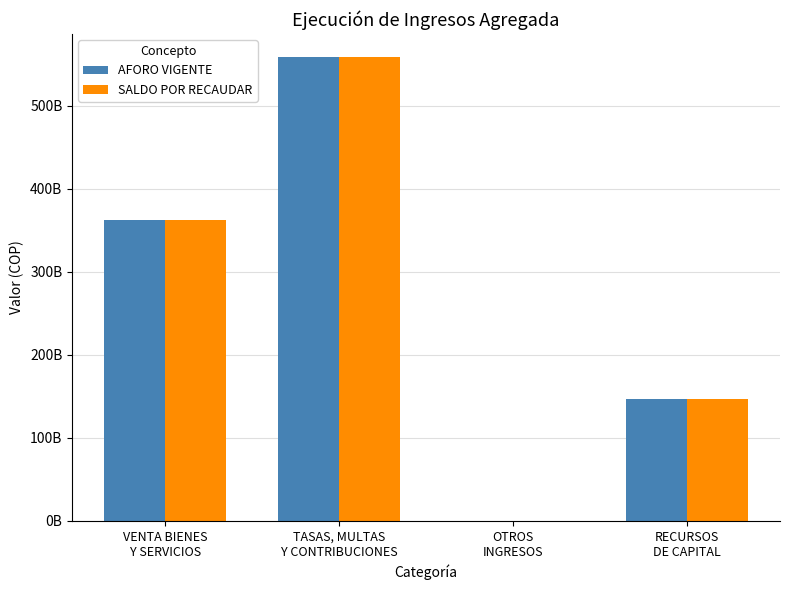

Which category has the highest value in the SALDO POR RECAUDAR series?

TASAS, MULTAS
Y CONTRIBUCIONES